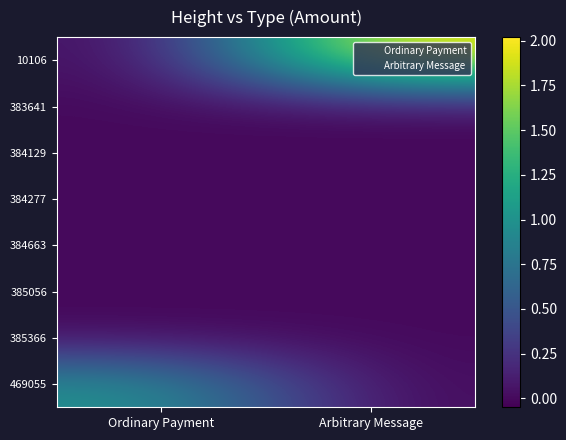

Reading left to right, transcribe all the data shown in this chart.

10106: Ordinary Payment=0	Arbitrary Message=2
383641: Ordinary Payment=0	Arbitrary Message=0
384129: Ordinary Payment=0	Arbitrary Message=0
384277: Ordinary Payment=0	Arbitrary Message=0
384663: Ordinary Payment=0	Arbitrary Message=0
385056: Ordinary Payment=0	Arbitrary Message=0
385366: Ordinary Payment=0	Arbitrary Message=0
469055: Ordinary Payment=1	Arbitrary Message=0